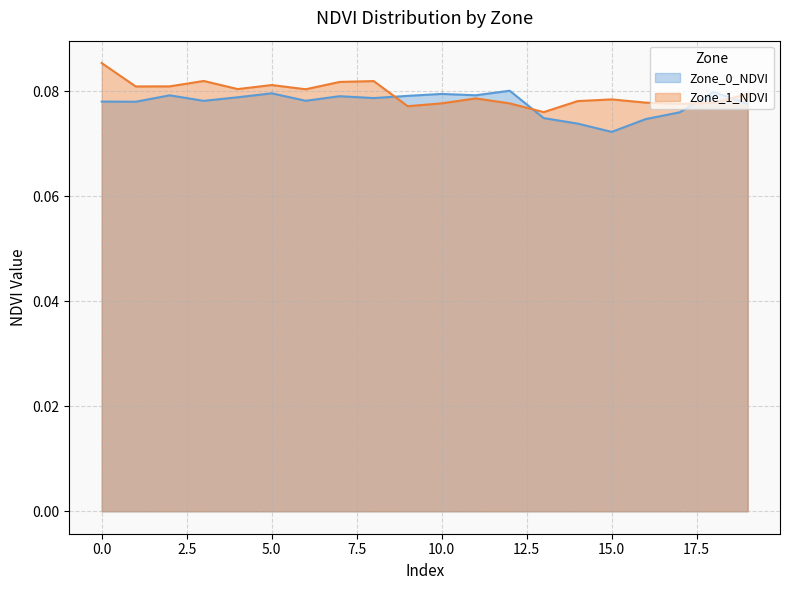

What are all the series names shown in the legend?

Zone_0_NDVI, Zone_1_NDVI